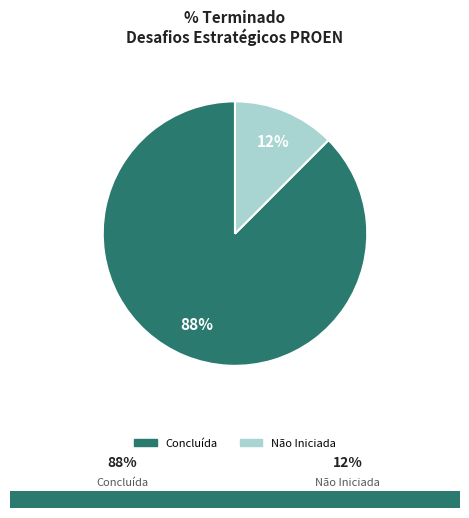

Does any single category account for the majority?

Yes